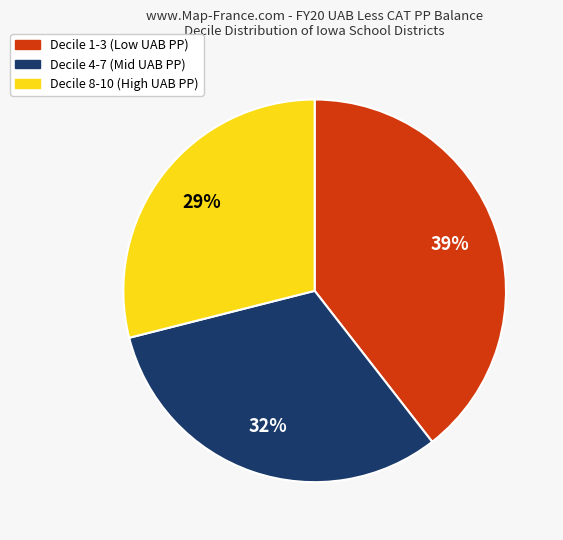

Count the number of slices in the pie.

3